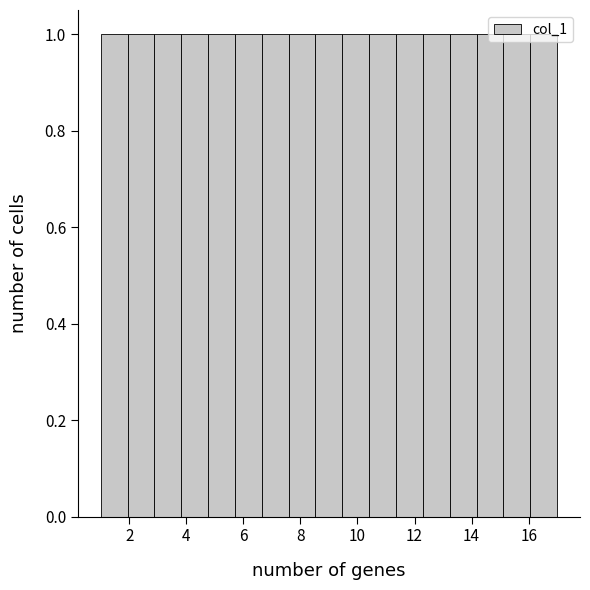

Reading left to right, transcribe this chart: for each bar, give the range it covers on the x-axis and its height. Neither the bar edges nor the heights are printed on the chart, so give them approximately, as read against the axes.

1.0 to 2.0: 1
2.0 to 2.8: 1
2.8 to 3.8: 1
3.8 to 4.8: 1
4.8 to 5.8: 1
5.8 to 6.6: 1
6.6 to 7.6: 1
7.6 to 8.6: 1
8.6 to 9.4: 1
9.4 to 10.4: 1
10.4 to 11.4: 1
11.4 to 12.2: 1
12.2 to 13.2: 1
13.2 to 14.2: 1
14.2 to 15.2: 1
15.2 to 16.0: 1
16.0 to 17.0: 1